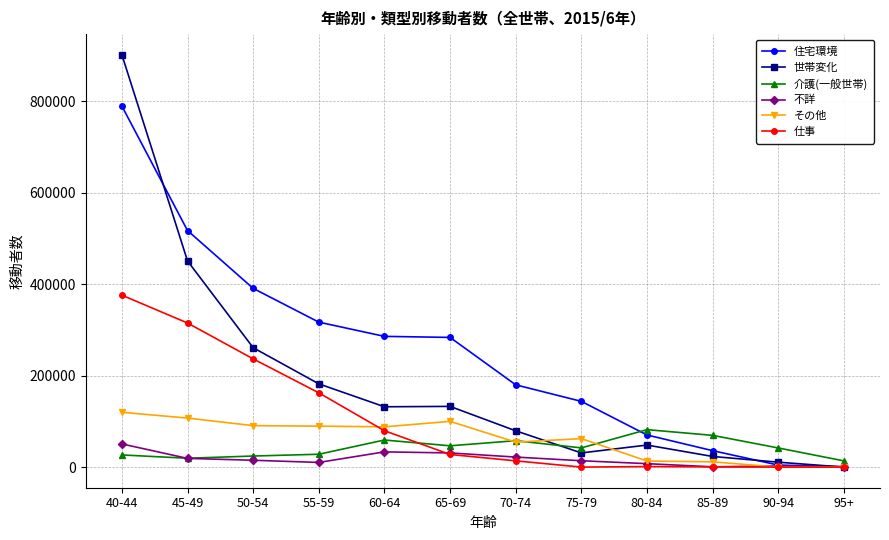

What is the label of the 4th point from the right?

80-84